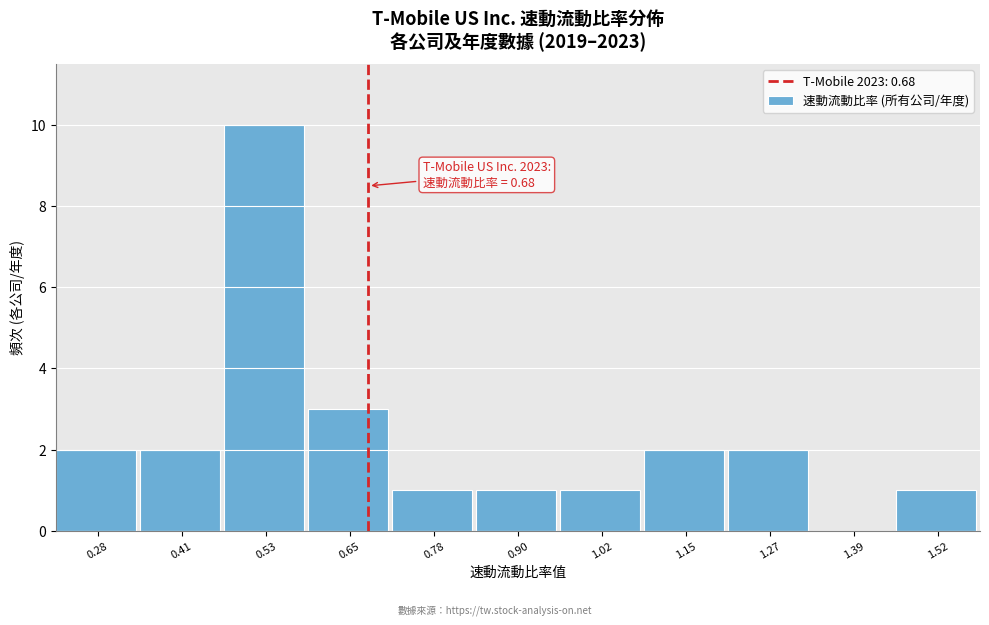

Which range on the x-axis has the tallest bar?

0.46 to 0.60